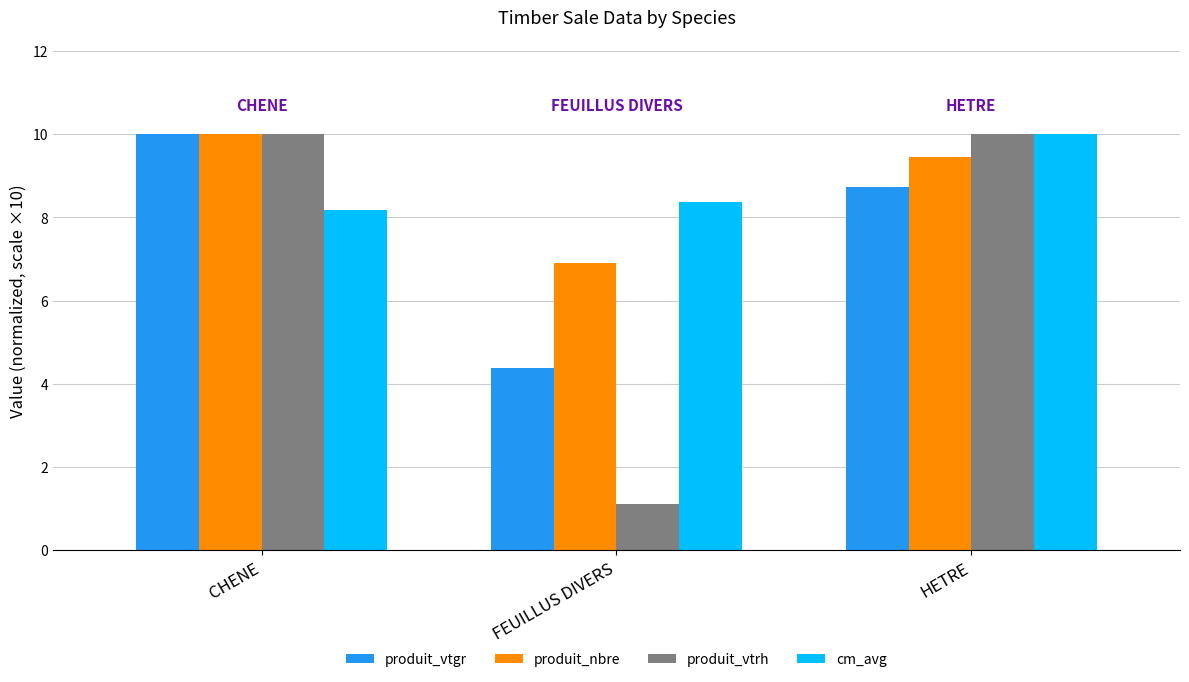

The value of produit_nbre at CHENE is 10.0. True or false?

True